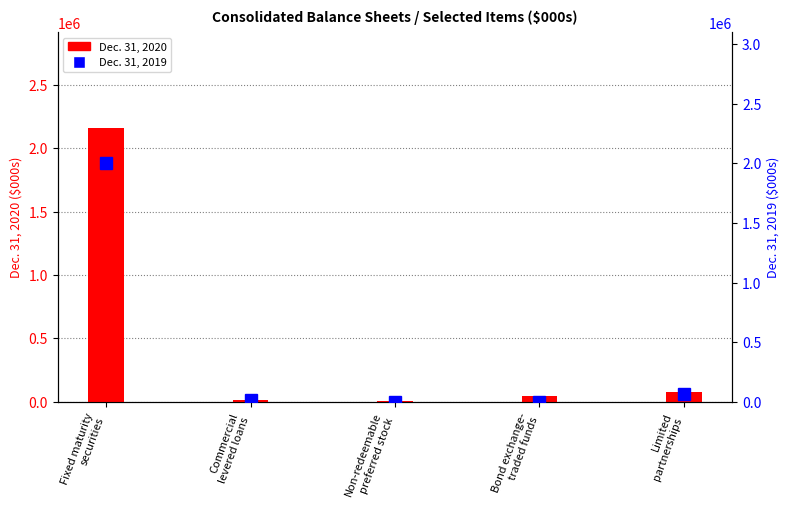

At how many categories does at least one series exceed 1924551?

1